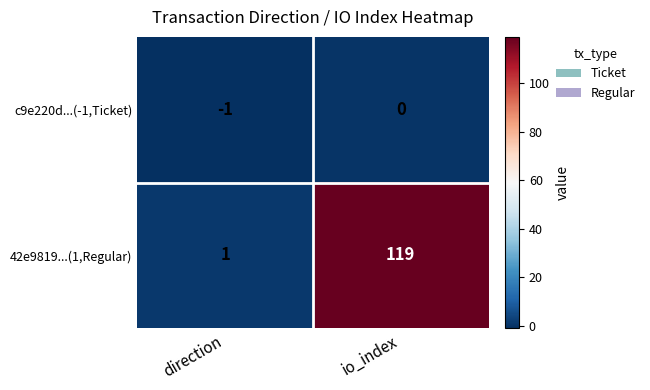

Rank the series at direction from highest to lowest value.

42e9819...(1,Regular), c9e220d...(-1,Ticket)